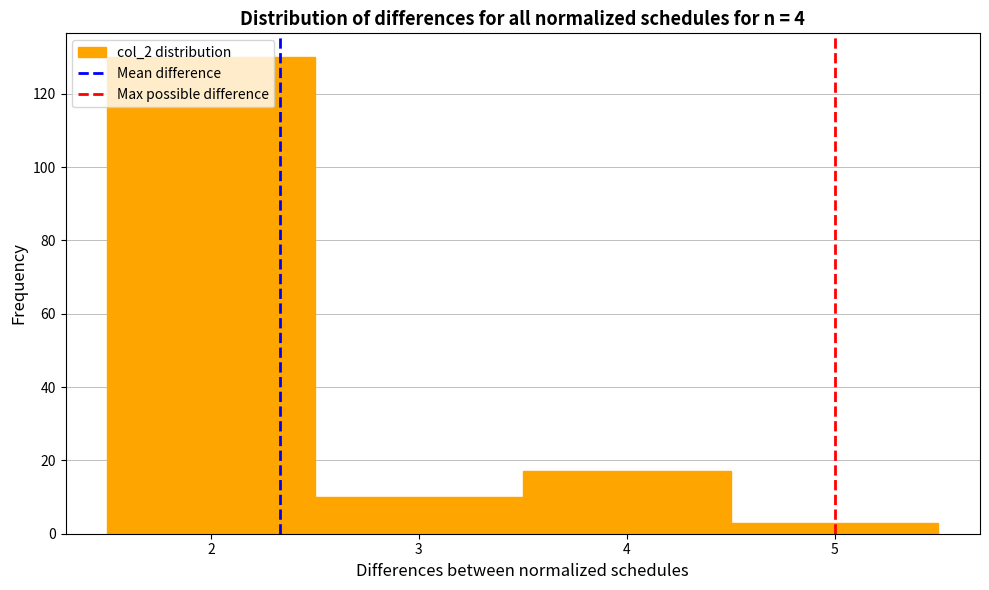

Reading left to right, list every bar in this chart as the range it spans on the x-axis followed by its height. The values are not printed on the chart, so give them approximately, as read against the axis.

1.5 to 2.5: 130
2.5 to 3.5: 10
3.5 to 4.5: 18
4.5 to 5.5: 4